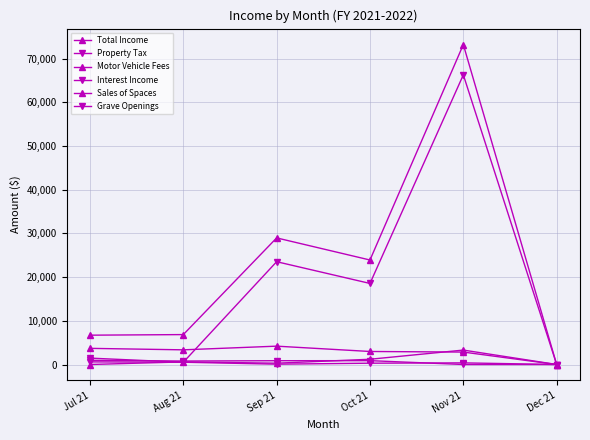

How many interior local peaks does the Grave Openings series have?

1